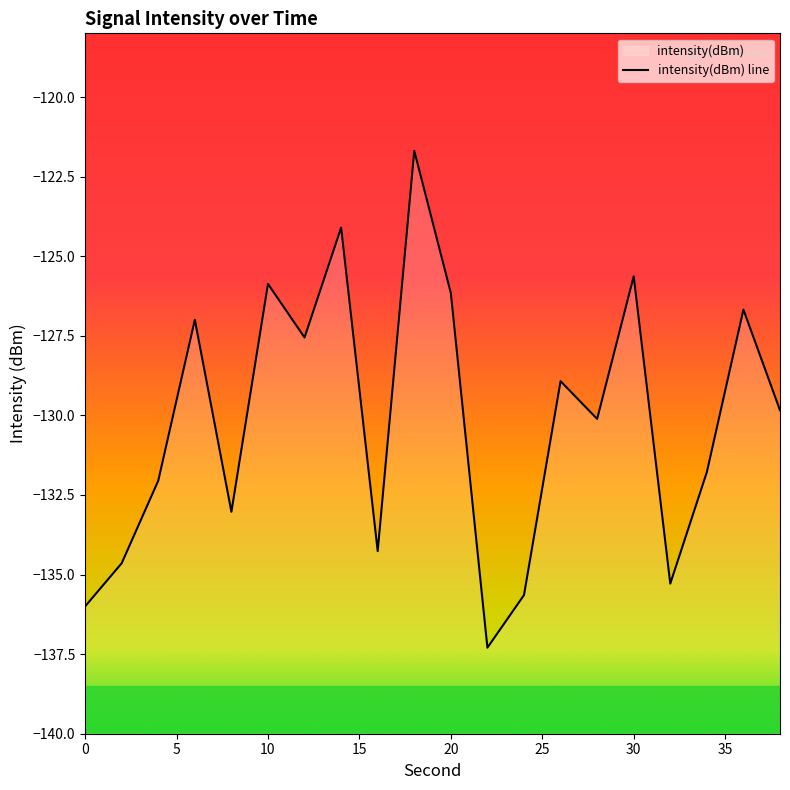

Count the number of categories in the chart.

20